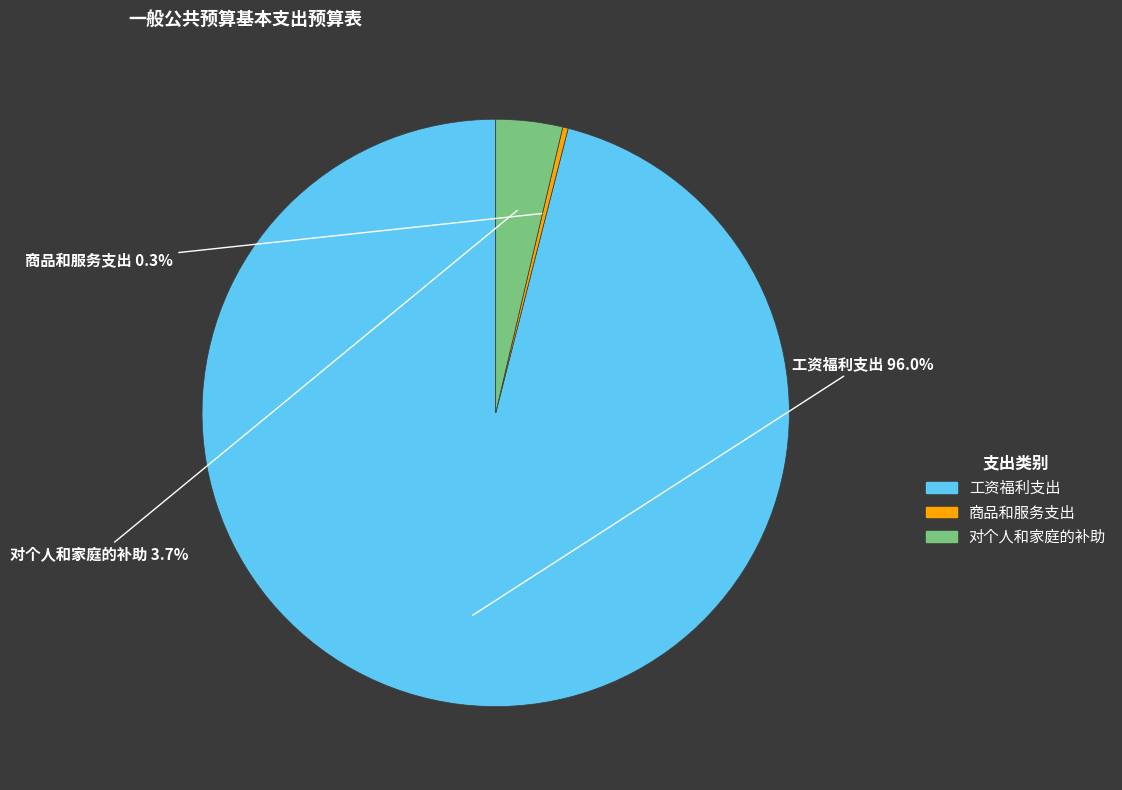

To the nearest percent, what is the average slice percentage?

33%